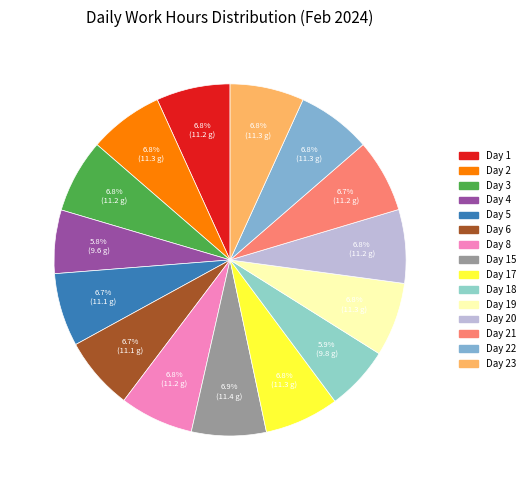

Which slice is the smallest?

Day 4